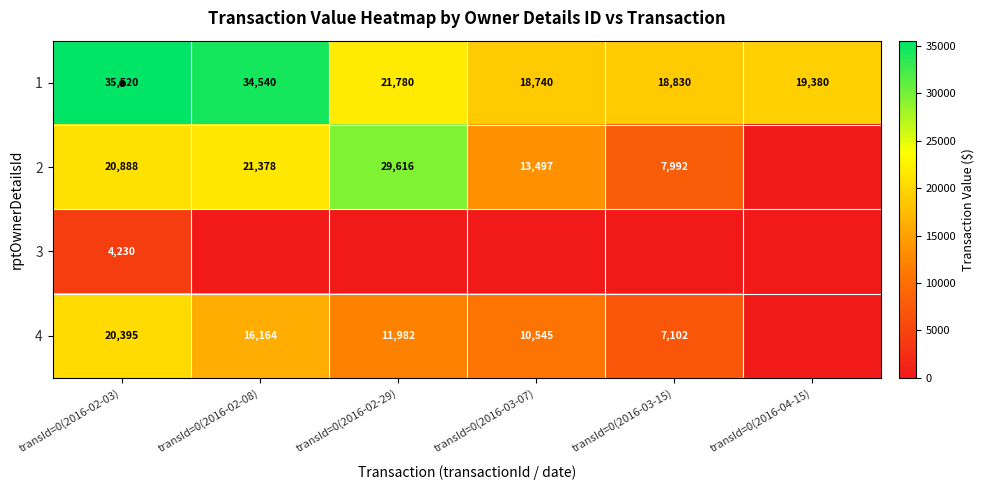

Is it true that 2 equals 2828 at transId=0(2016-03-07)?

False